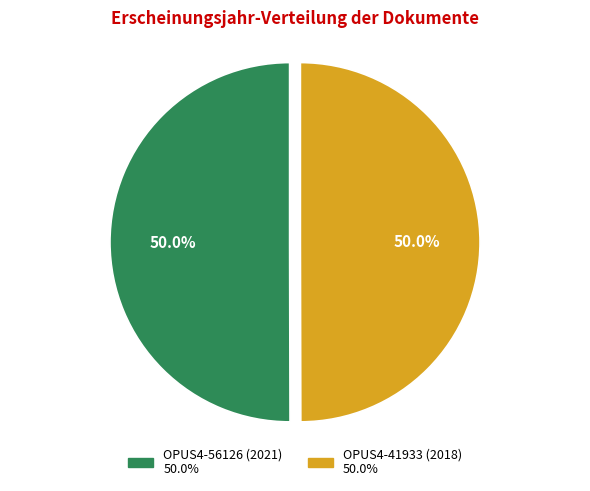

What portion of the pie excludes OPUS4-56126 (2021)?

50.0%